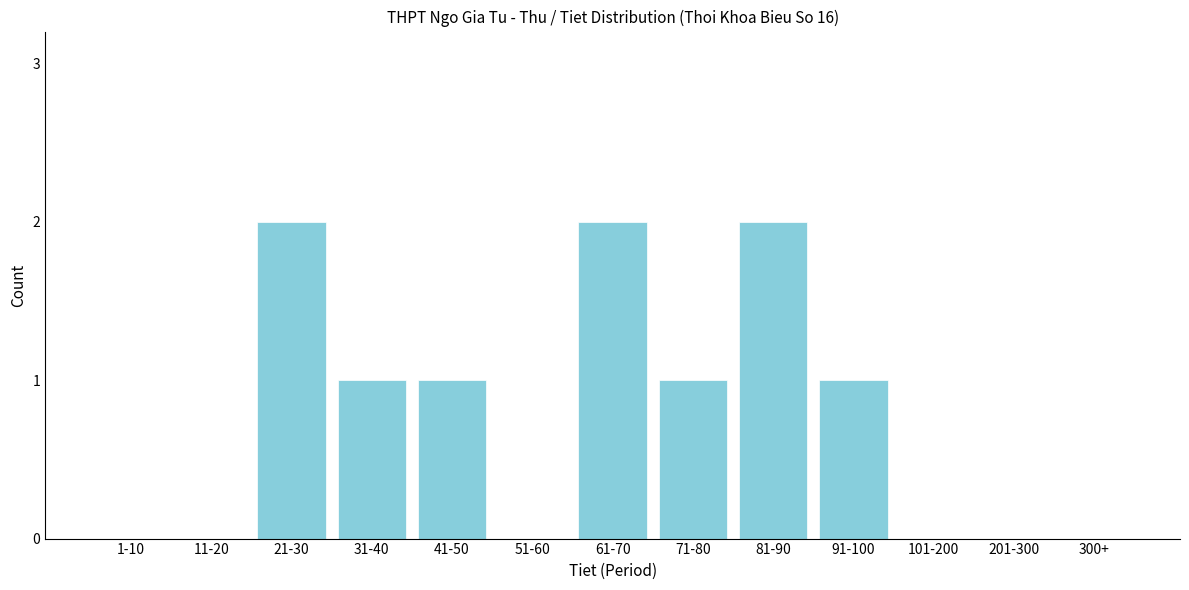

Reading left to right, transcribe all the data shown in this chart.

1-10=0	11-20=0	21-30=2	31-40=1	41-50=1	51-60=0	61-70=2	71-80=1	81-90=2	91-100=1	101-200=0	201-300=0	300+=0